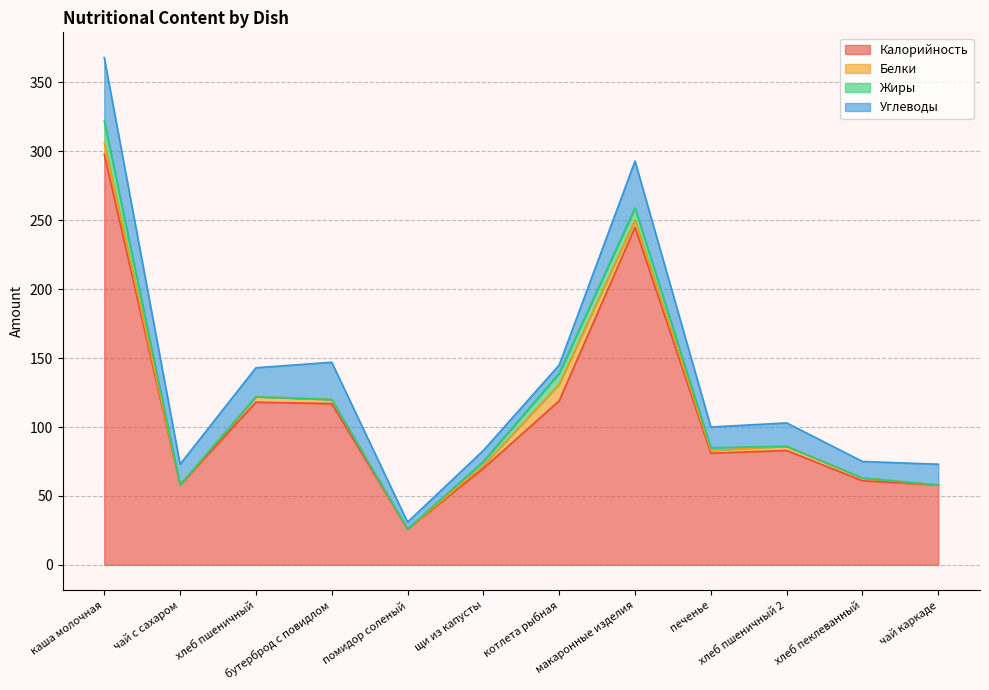

Rank the categories by Жиры value from highest to lowest.

каша молочная, макаронные изделия, котлета рыбная, щи из капусты, печенье, чай с сахаром, хлеб пшеничный, бутерброд с повидлом, помидор соленый, хлеб пшеничный 2, хлеб пеклеванный, чай каркаде